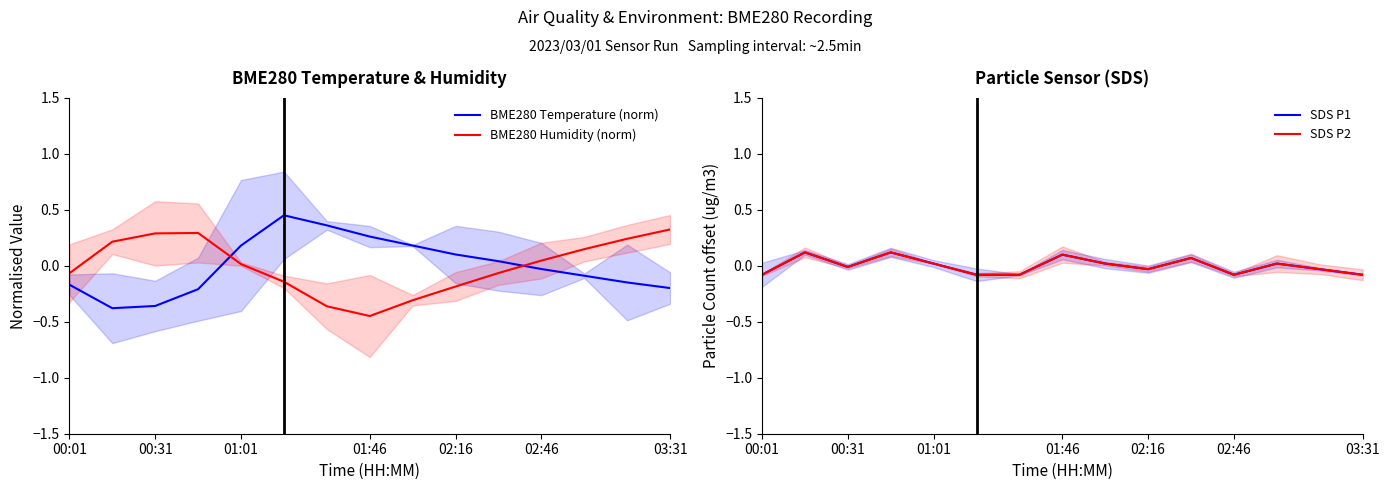

The BME280 Temperature (norm) series shows 0.1 at 02:16. True or false?

True